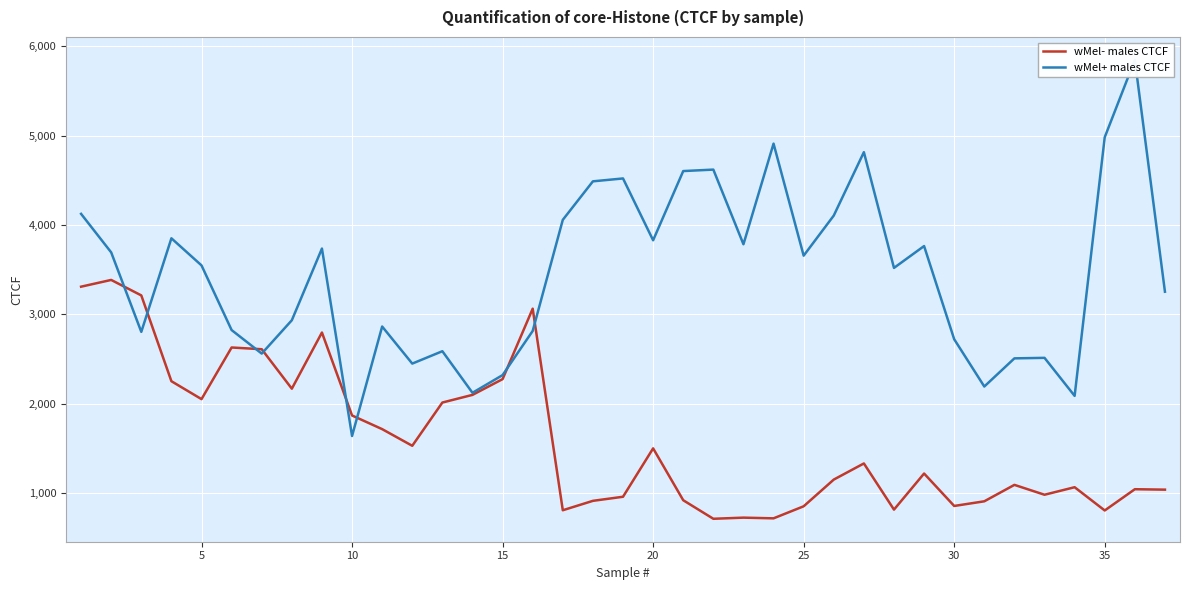

Which series has the widest spread of values?

wMel+ males CTCF